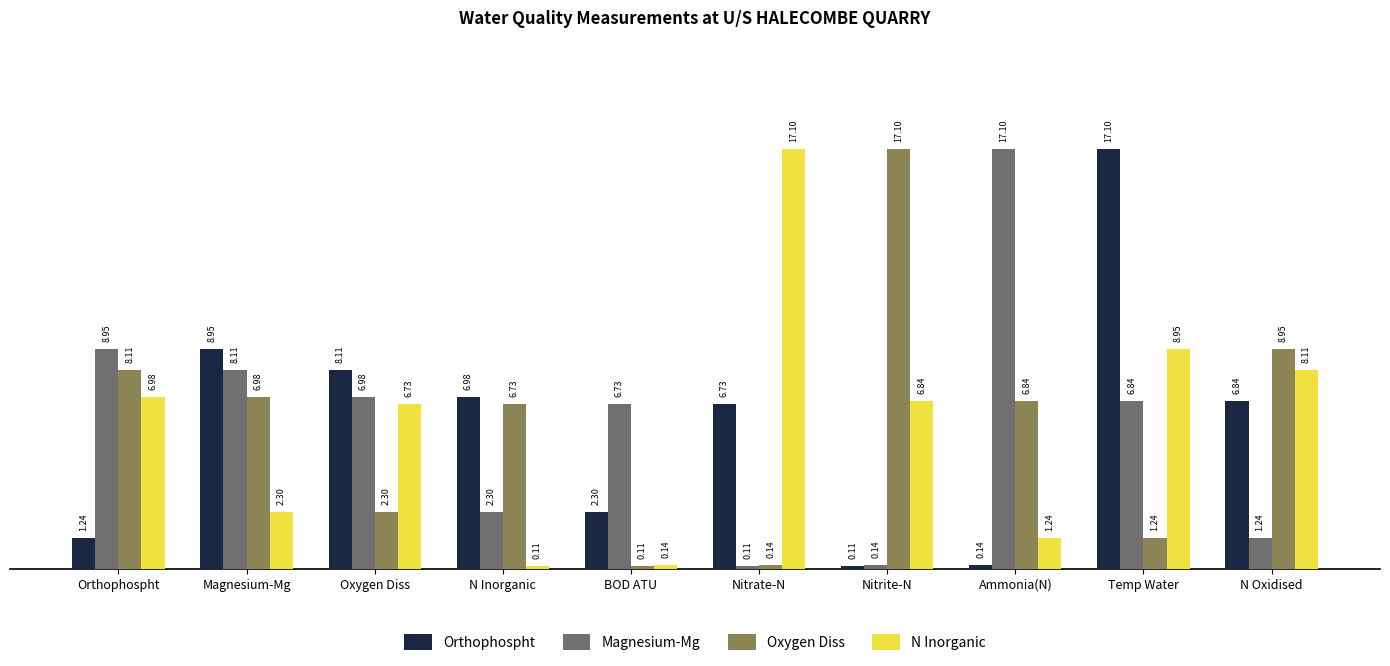

Which series changed the most between Orthophospht and Nitrate-N?

N Inorganic